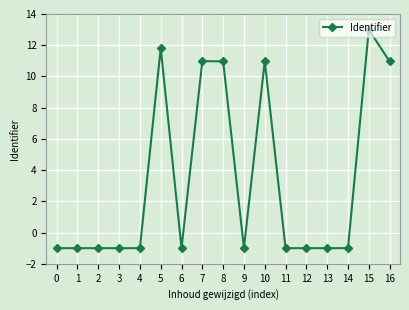

What is the value of the 8th point from the left?

11.0